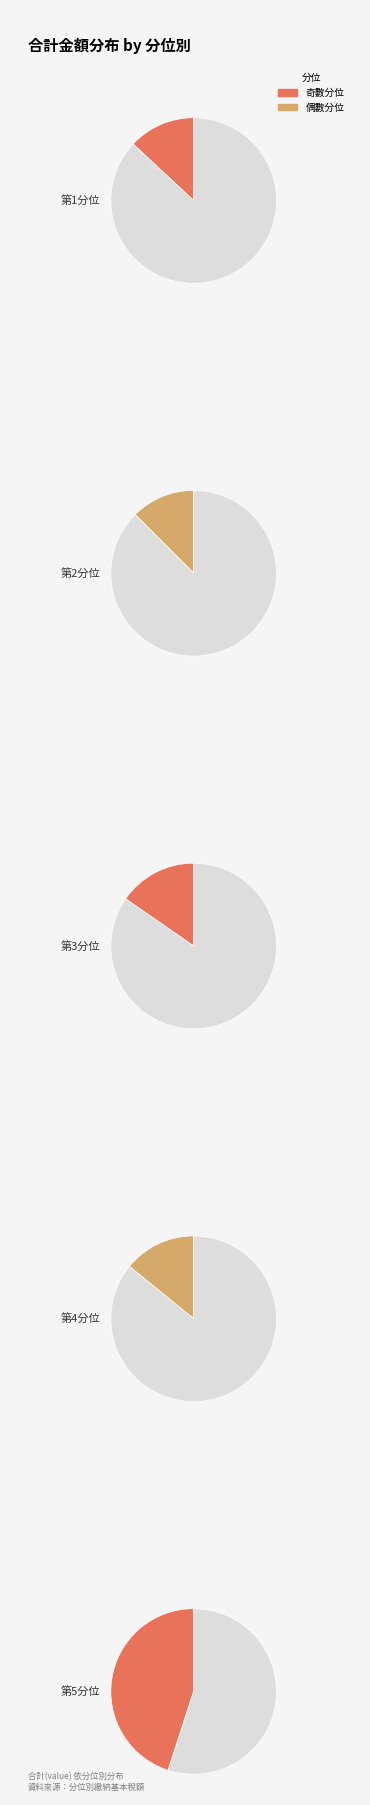

Which slice is the smallest?

第2分位